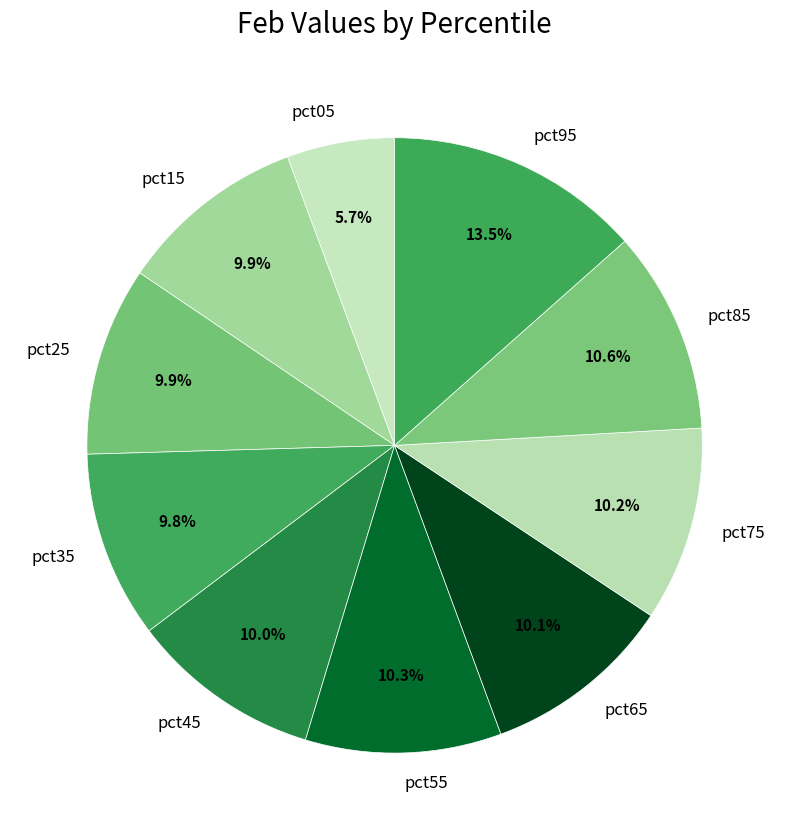

Does pct85 represent more than half of the total?

No